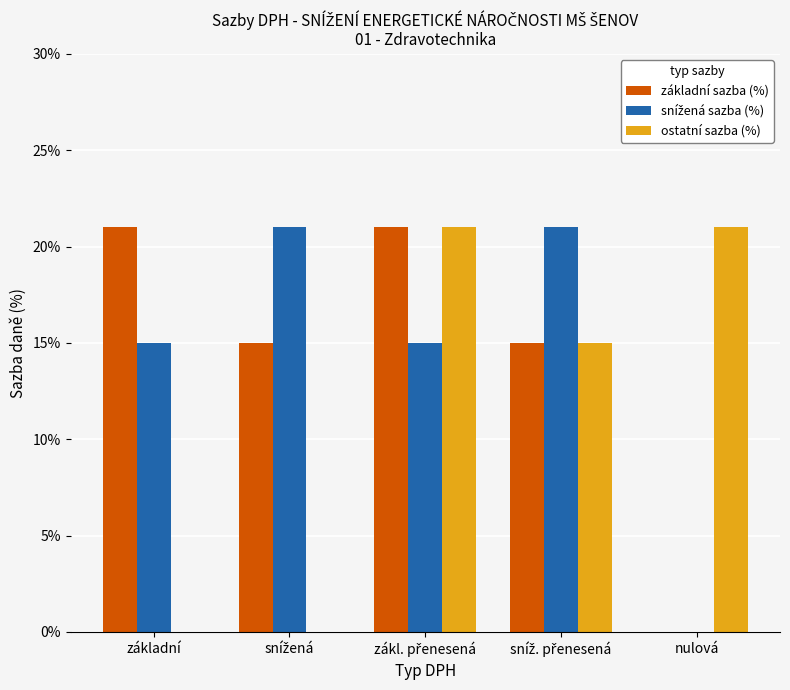

Count the základní sazba (%) values in the range 15 to 21.

4